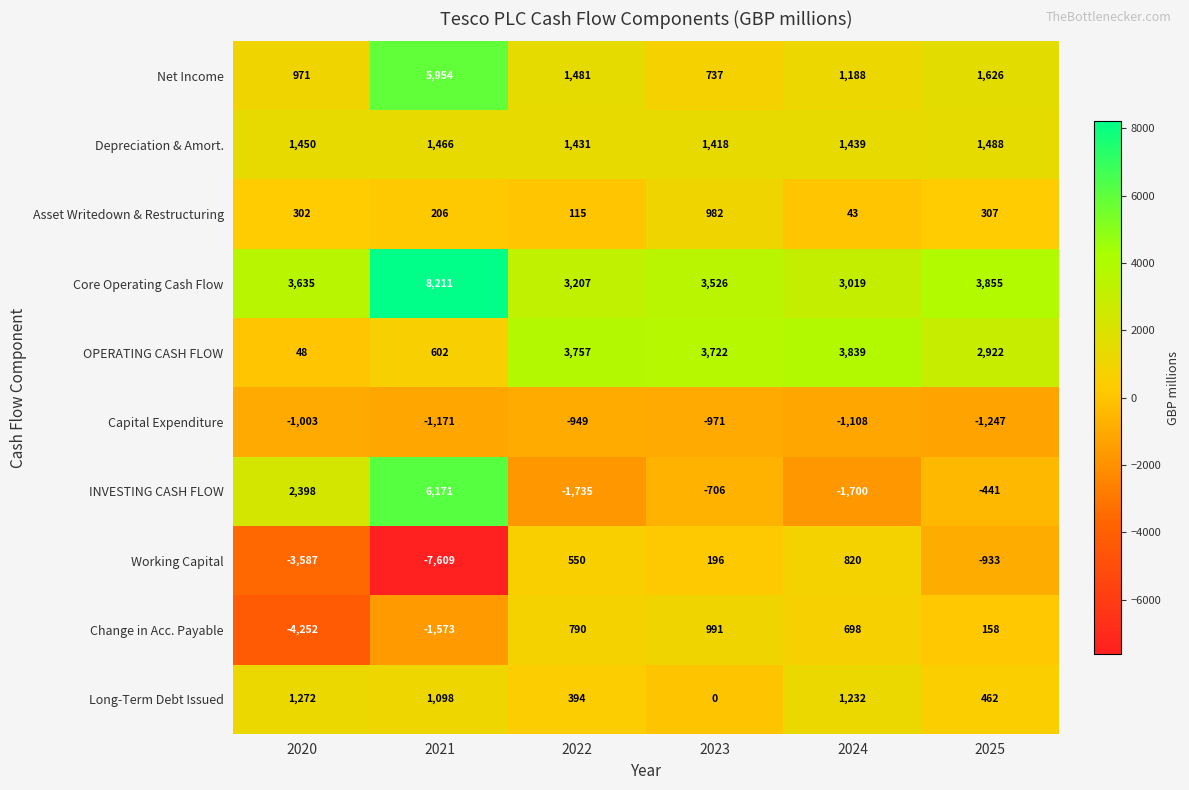

What is the highest value of the Long-Term Debt Issued series?

1272